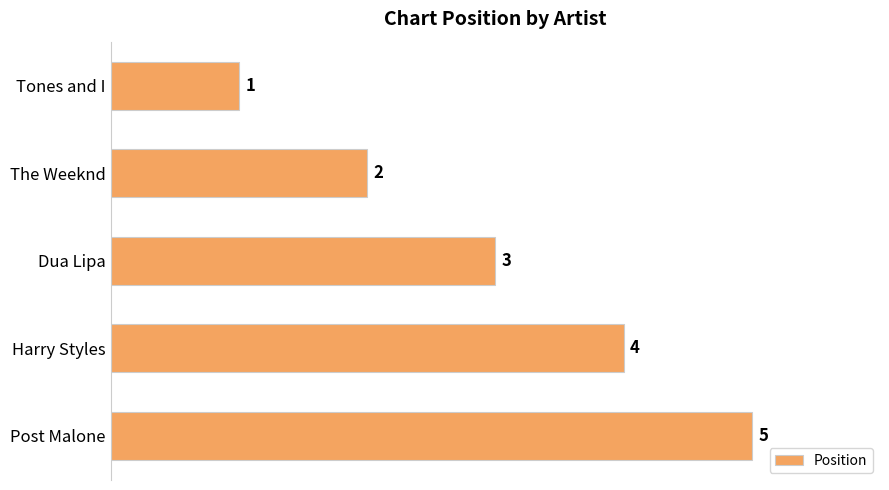

Are the bars grouped side by side (vs. stacked)?

No